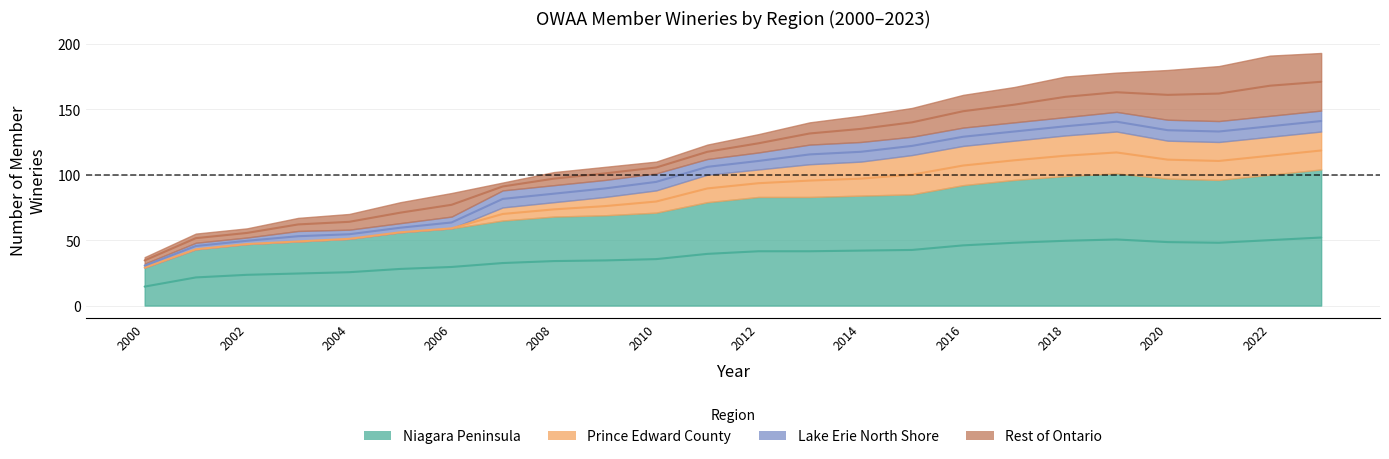

True or false: Prince Edward County and Niagara Peninsula cross at least once.

False